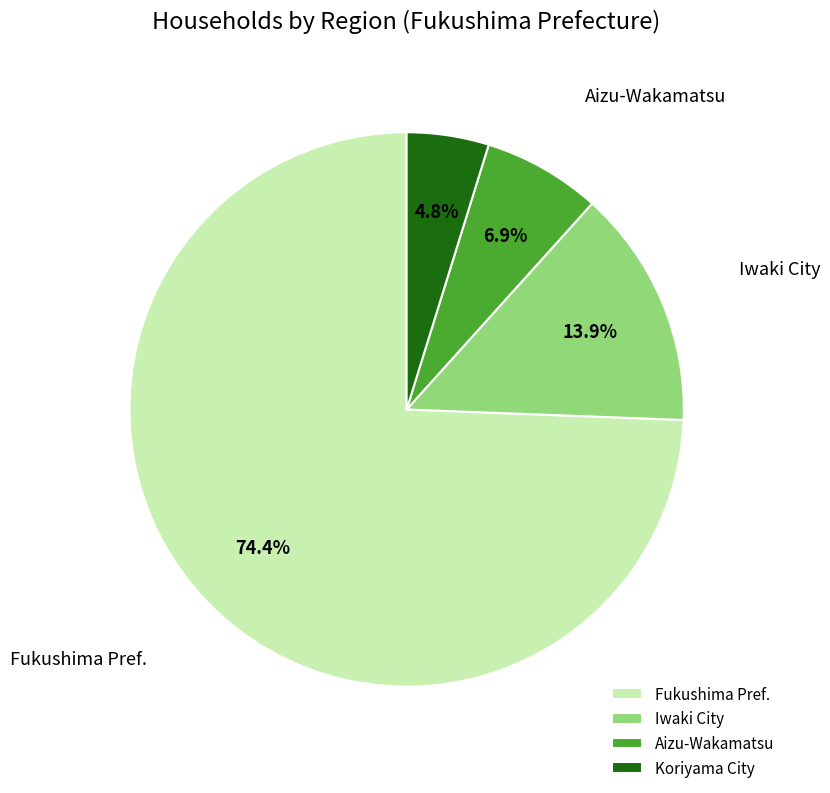

What percentage is NOT represented by Aizu-Wakamatsu?

93.1%